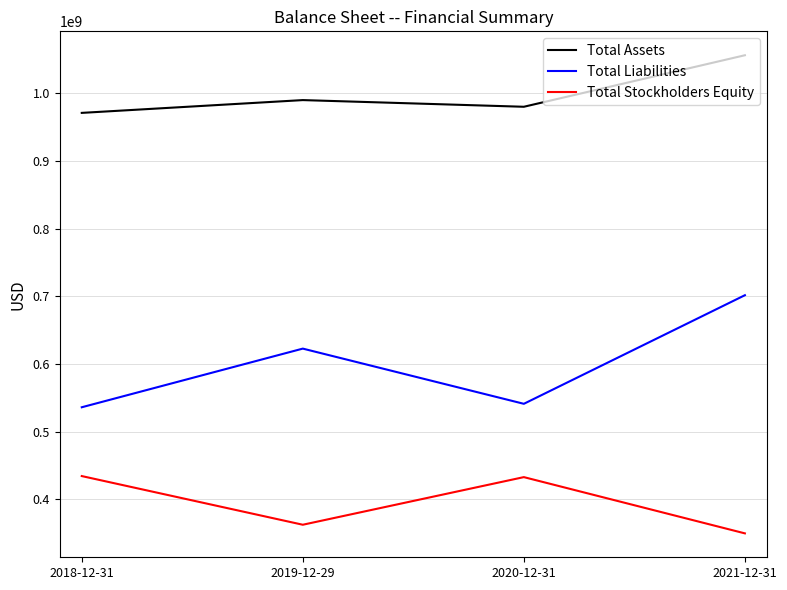

Read the Total Assets value at 2021-12-31.

1056543000